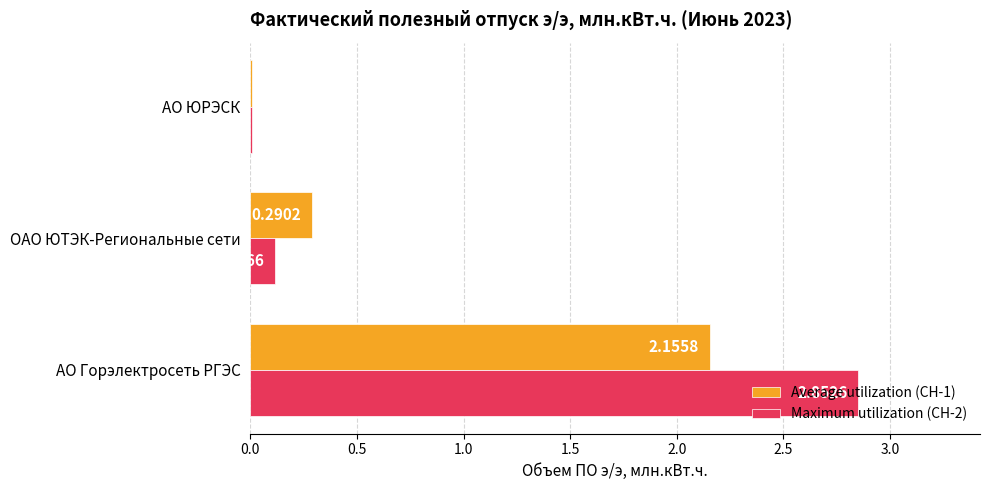

Which series has the largest range (max minus min)?

Maximum utilization (СН-2)